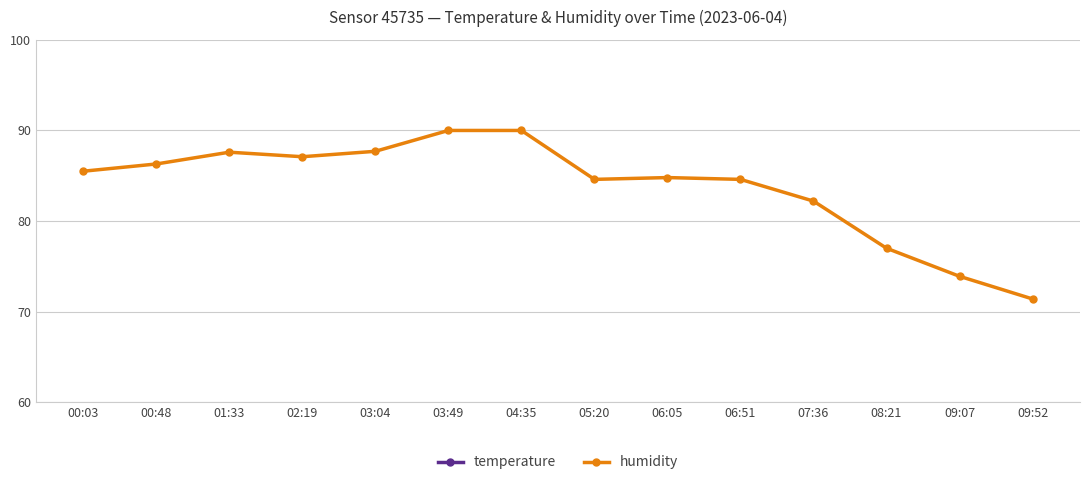

What position from the right is 06:51?

5